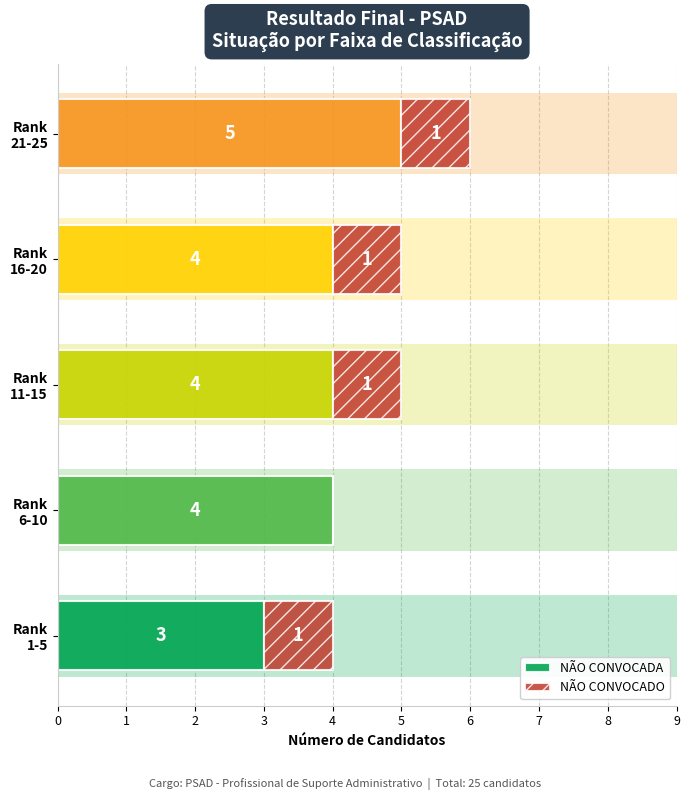

What is the approximate value of NÃO CONVOCADO at Rank 16-20?

1